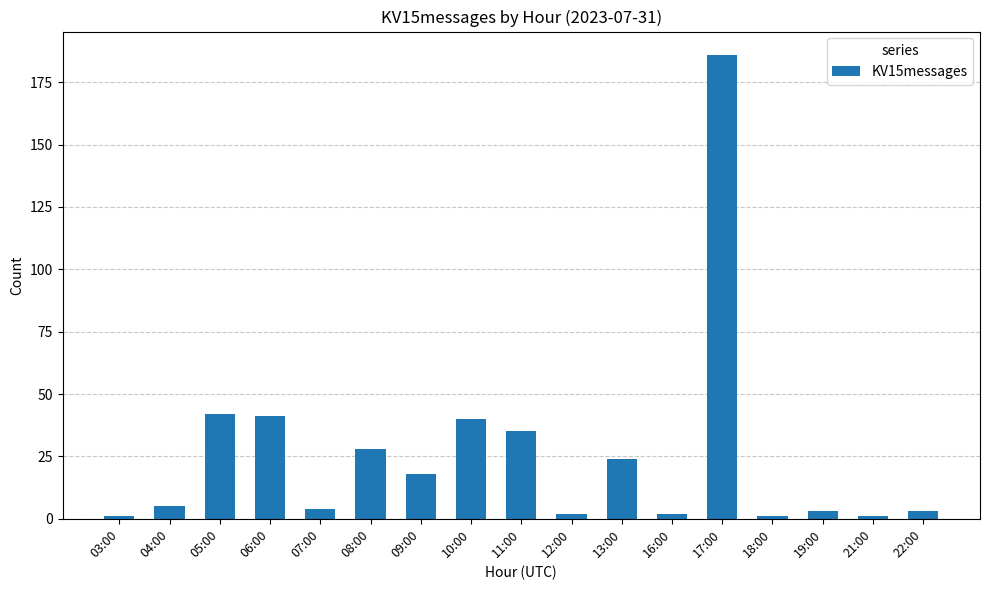

Approximately how many times larger is the value at 11:00 compared to 05:00?

0.8